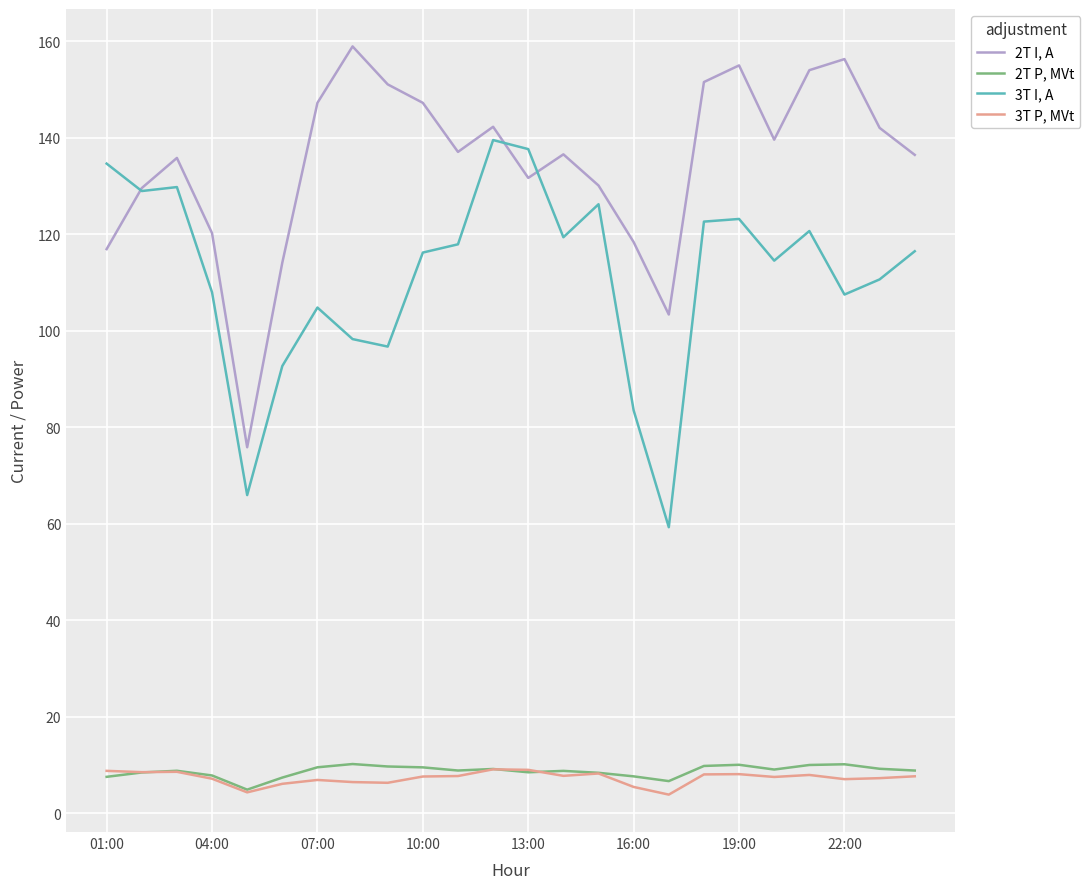

What is the highest value of the 3T P, MVt series?

9.1